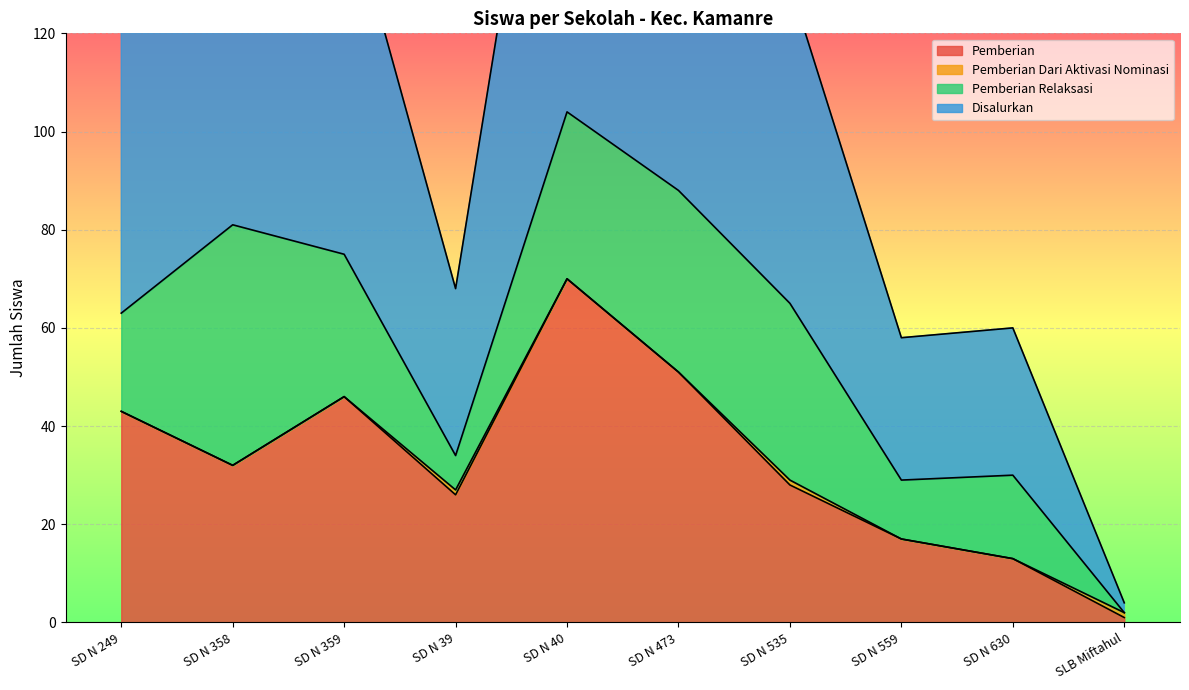

Where is Disalurkan nearest to the value 53?

SD N 249